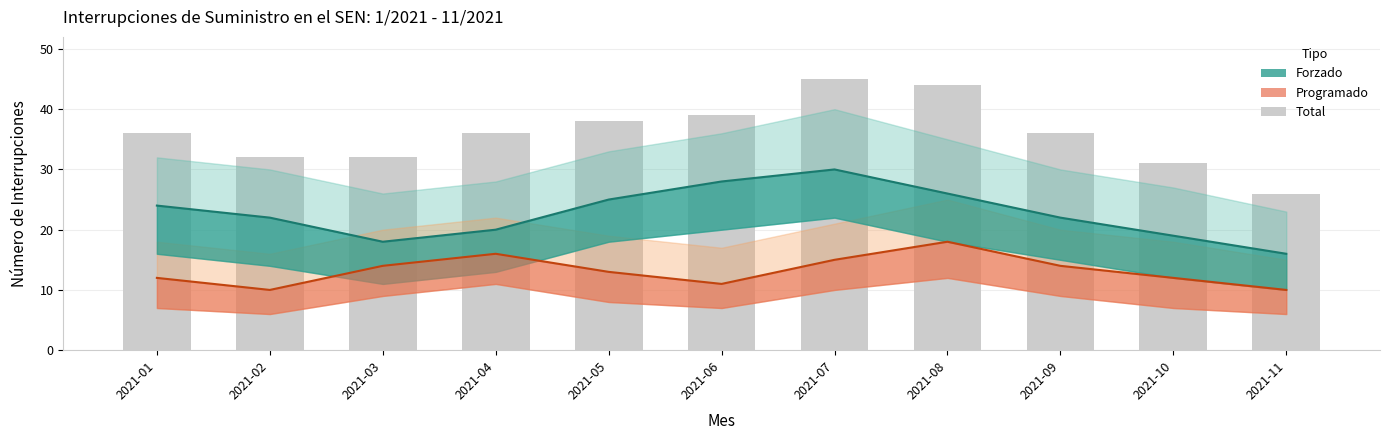

What is the value of the Total bar at the 8th from the left?

44